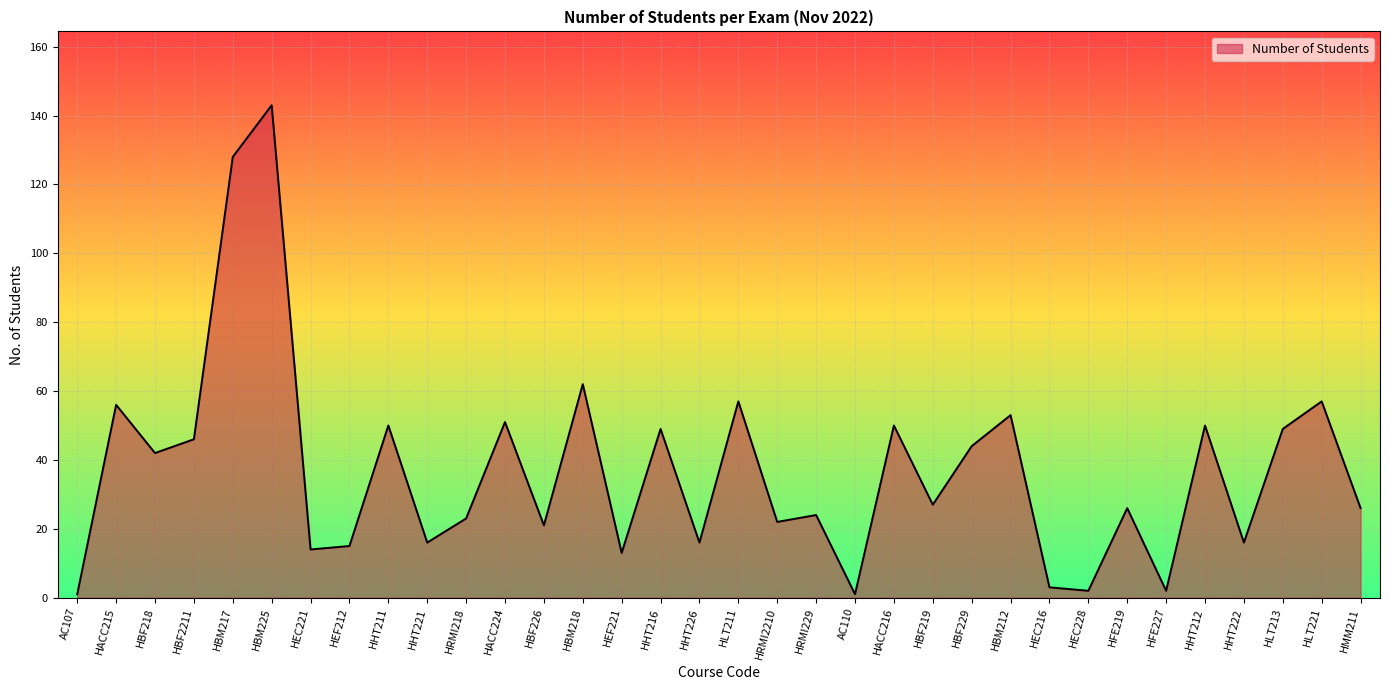

What is the sum of all values?

1255